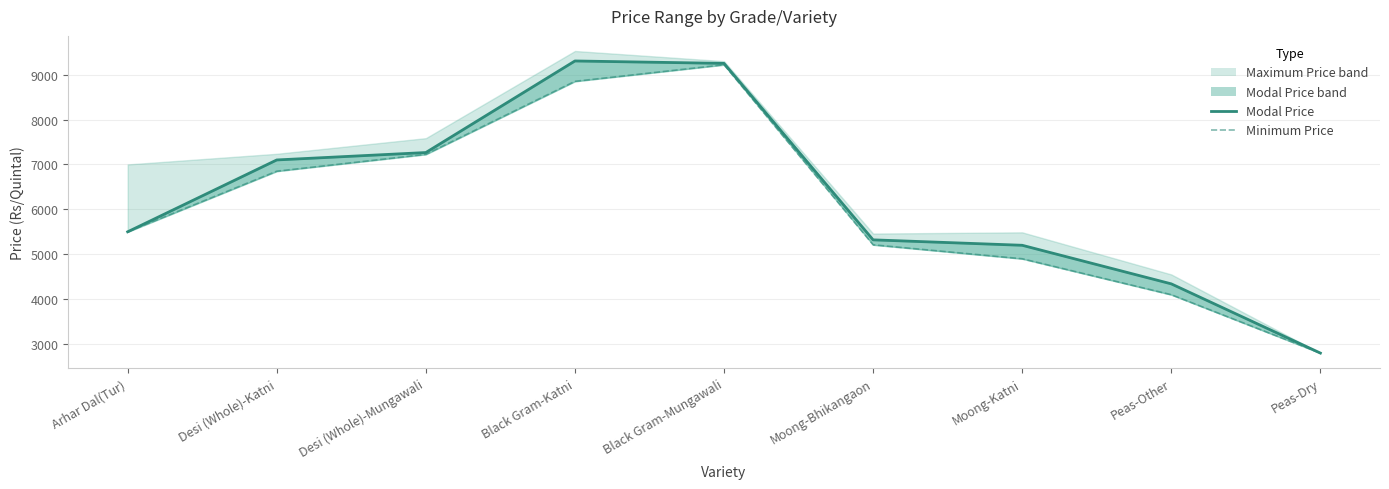

The value of Minimum Price at Desi (Whole)-Katni is 6850. True or false?

True